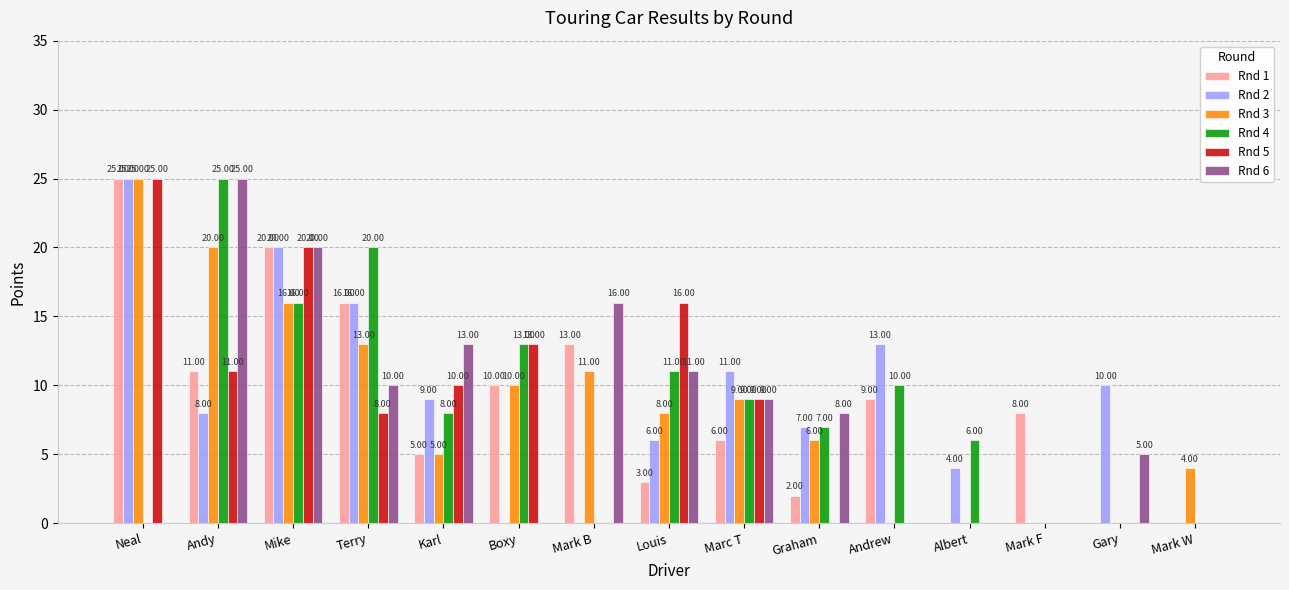

Count the number of categories in the chart.

15